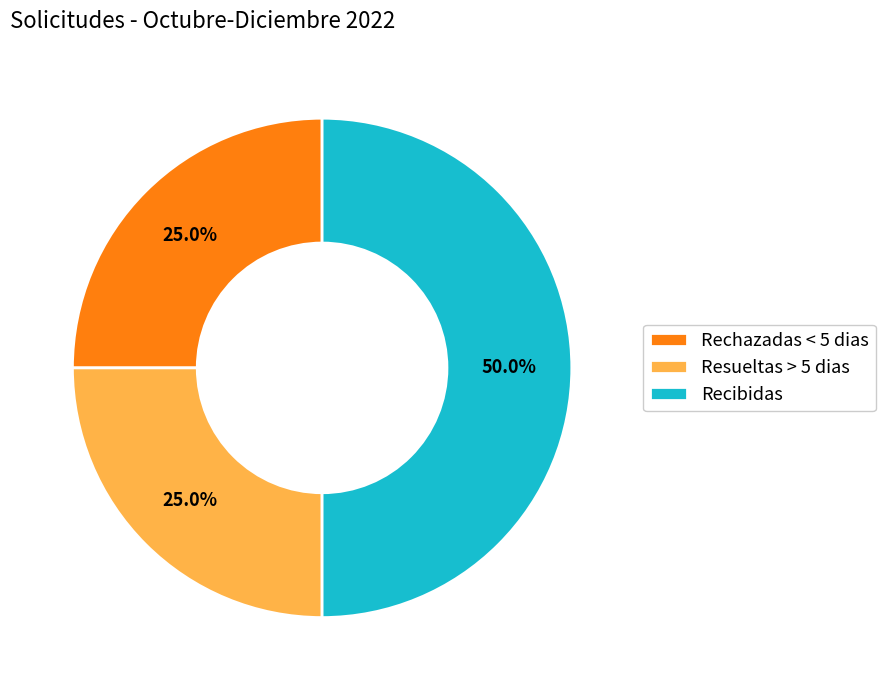

Does Rechazadas < 5 dias represent more than half of the total?

No